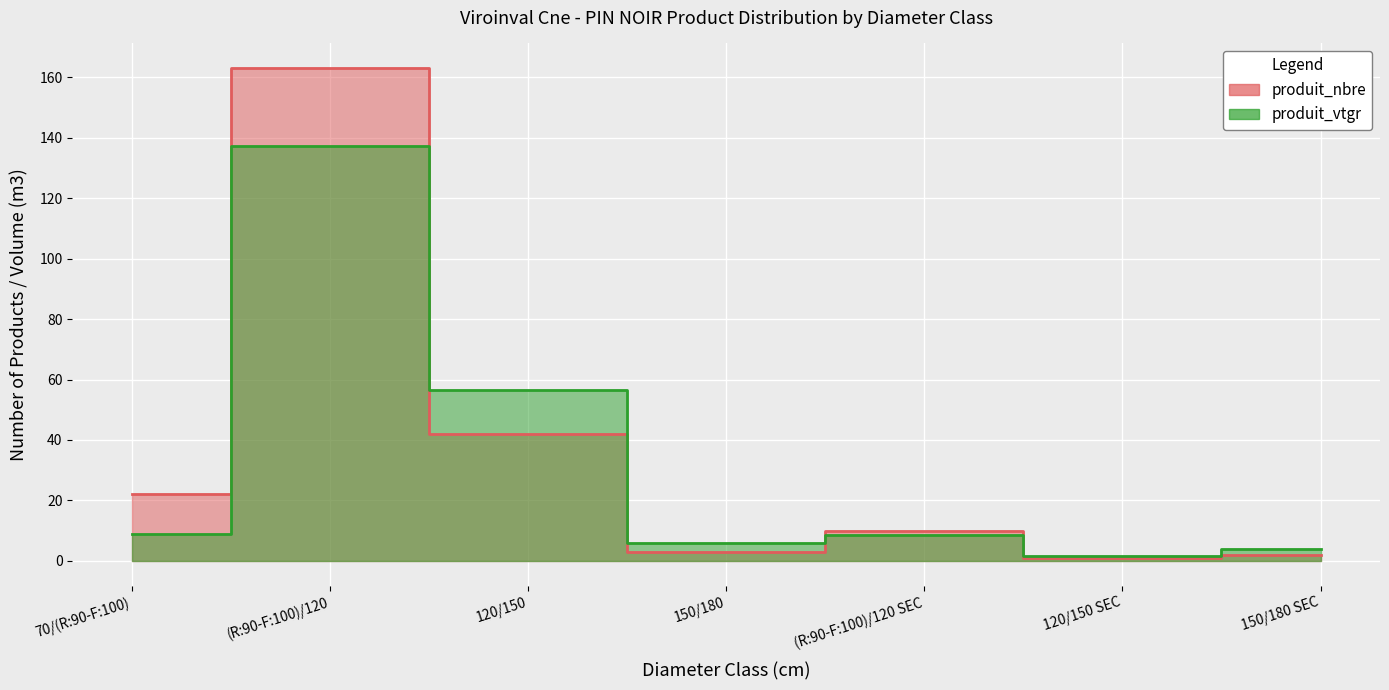

The produit_nbre series shows 163.0 at (R:90-F:100)/120. True or false?

True